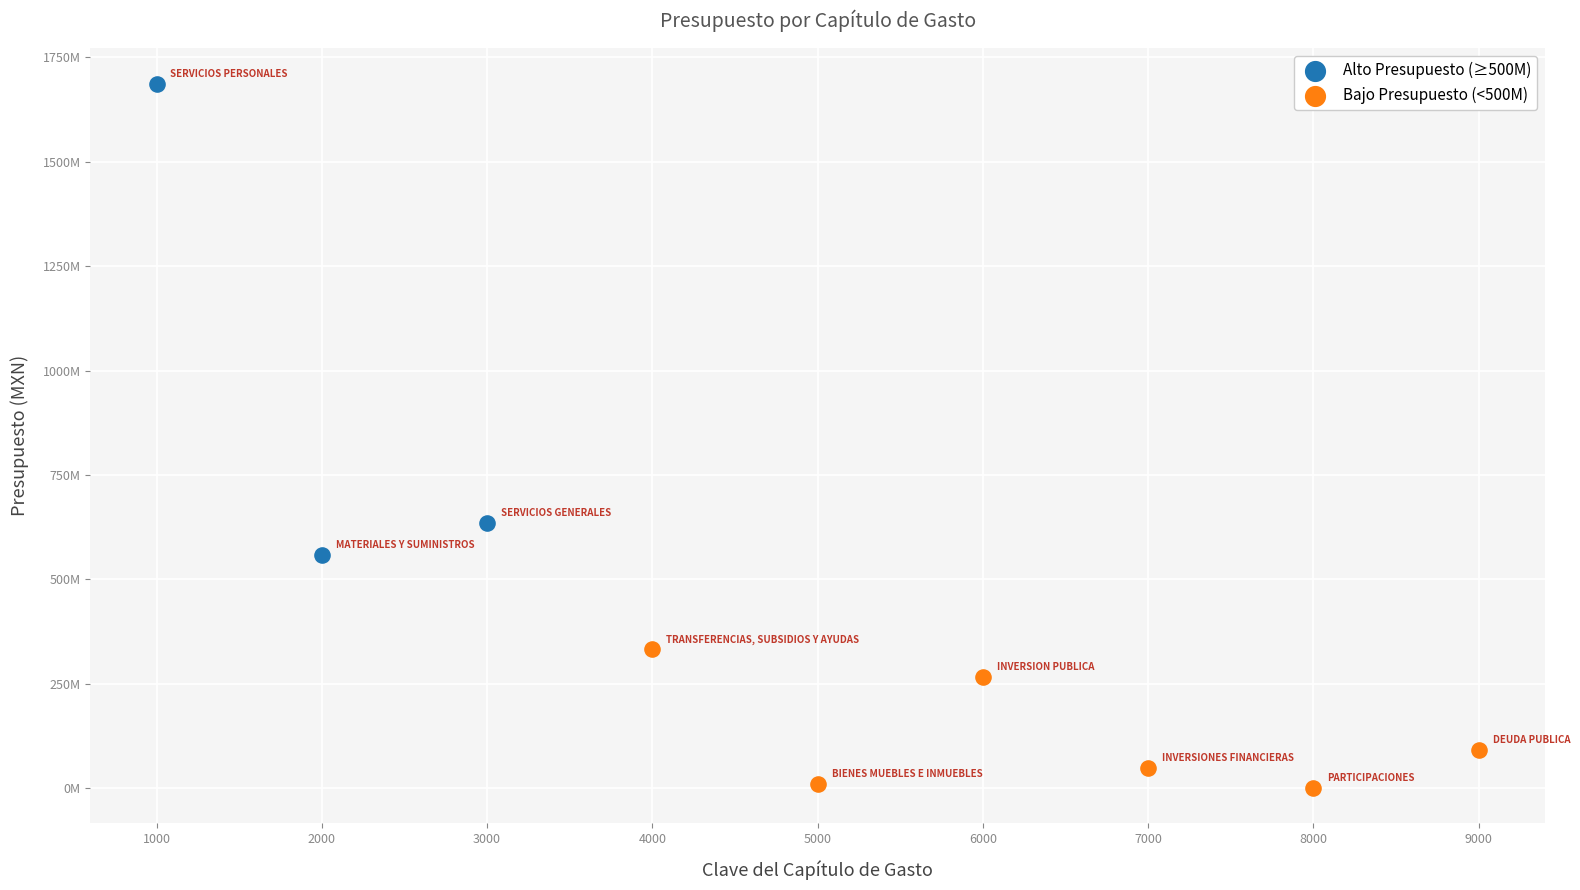

Which series reaches the minimum Y coordinate?

Bajo Presupuesto (<500M)